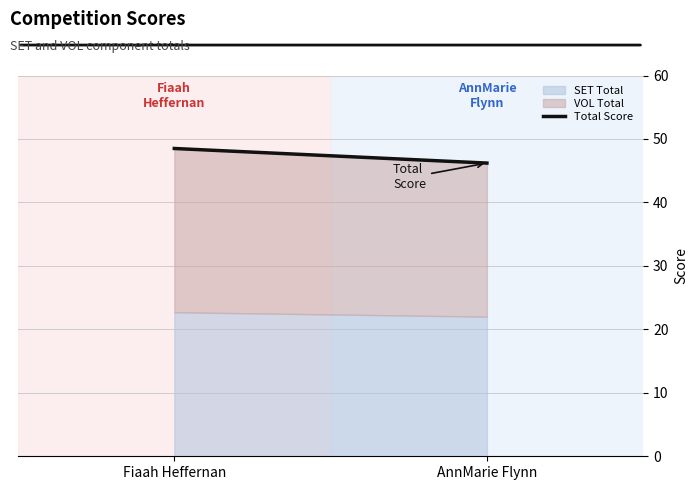

True or false: SET Total has a value of 39.8 at Fiaah Heffernan.

False